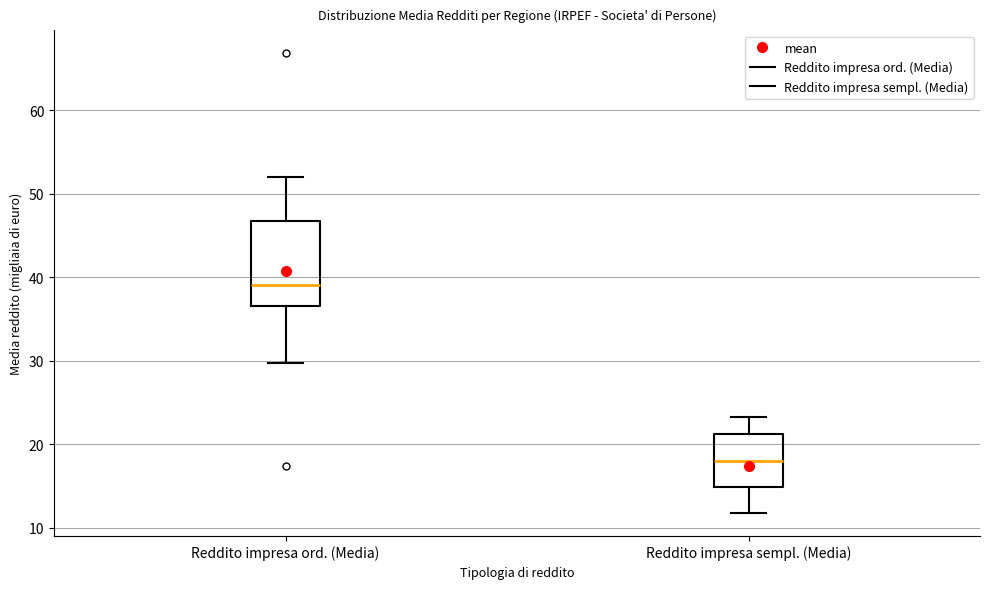

Which box is the tallest, from its lower edge to its upper edge?

Reddito impresa ord. (Media)